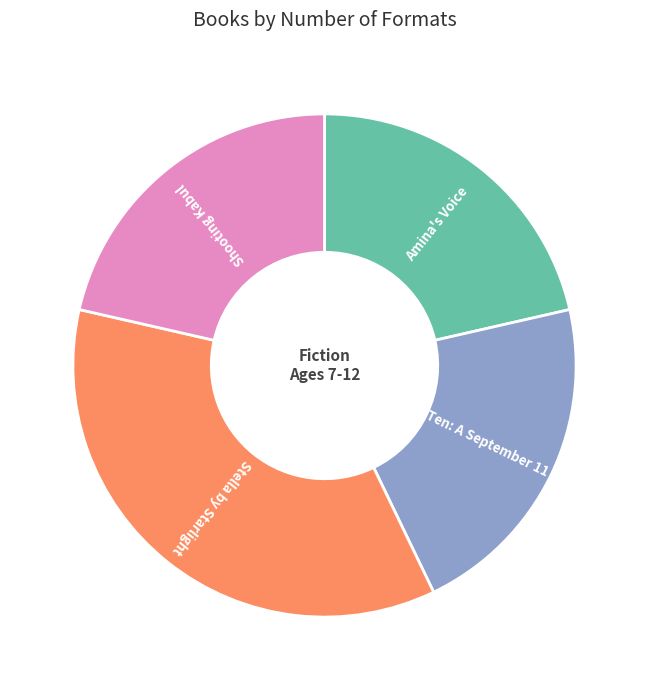

Is there any slice that represents more than half of the pie?

No